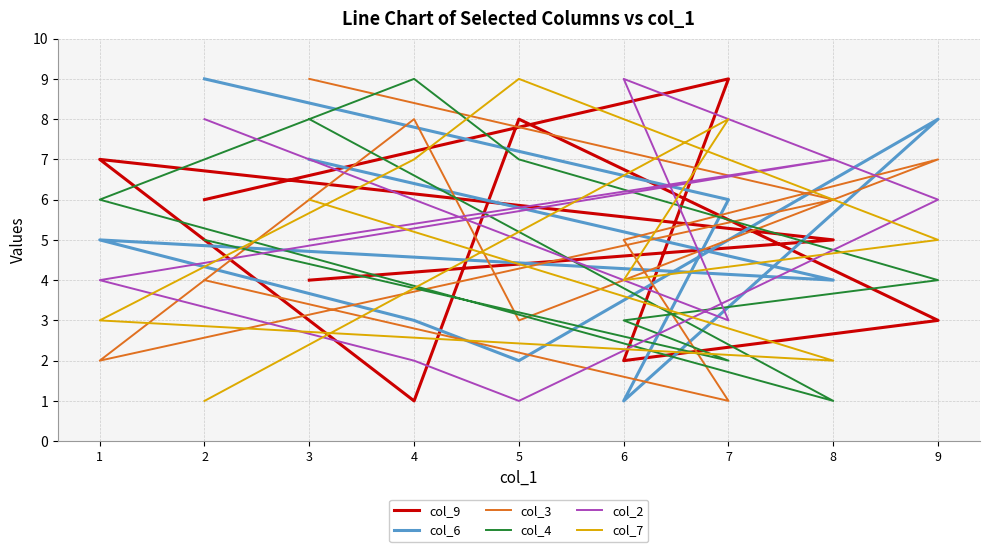

True or false: col_2 has more than 0 points higher than both neighbors.

True